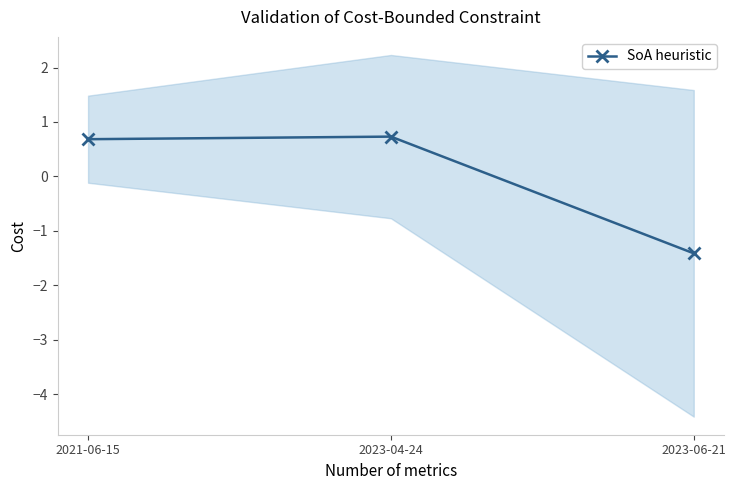

At which label is the value closest to 0?

2021-06-15